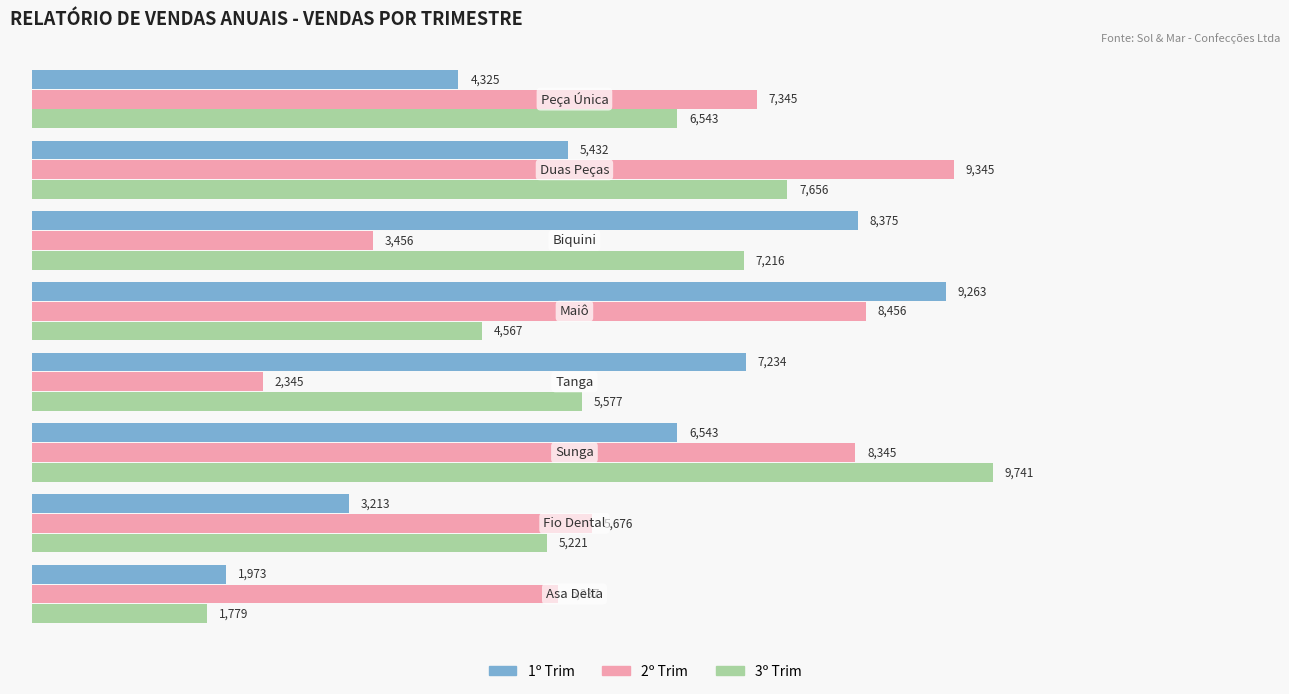

What is the minimum value shown in the chart?

1779